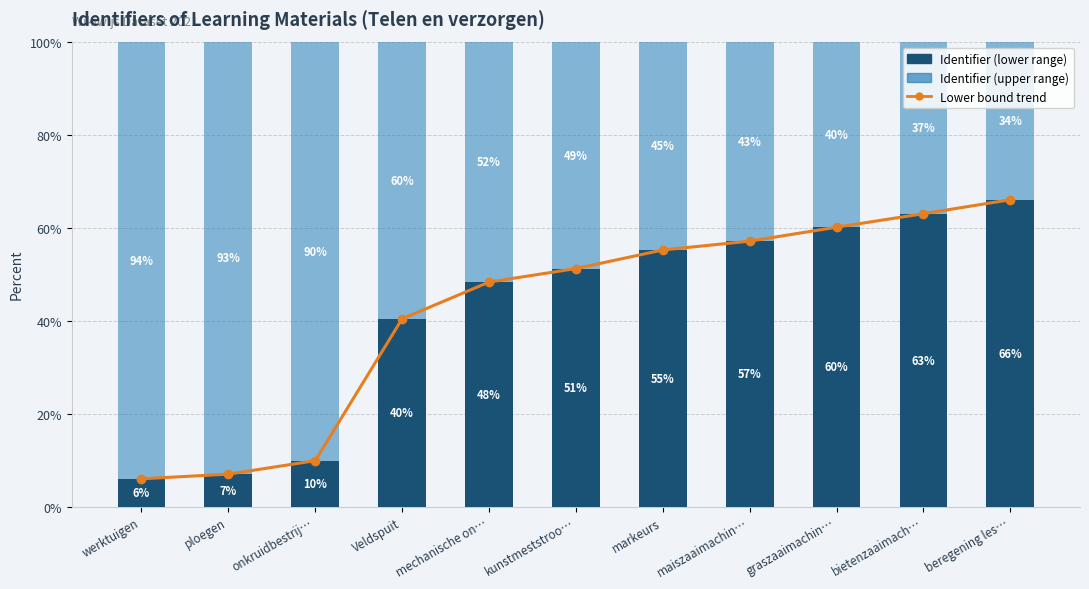

List the series in order of their peak value, highest first.

Identifier (upper range), Lower bound trend, Identifier (lower range)